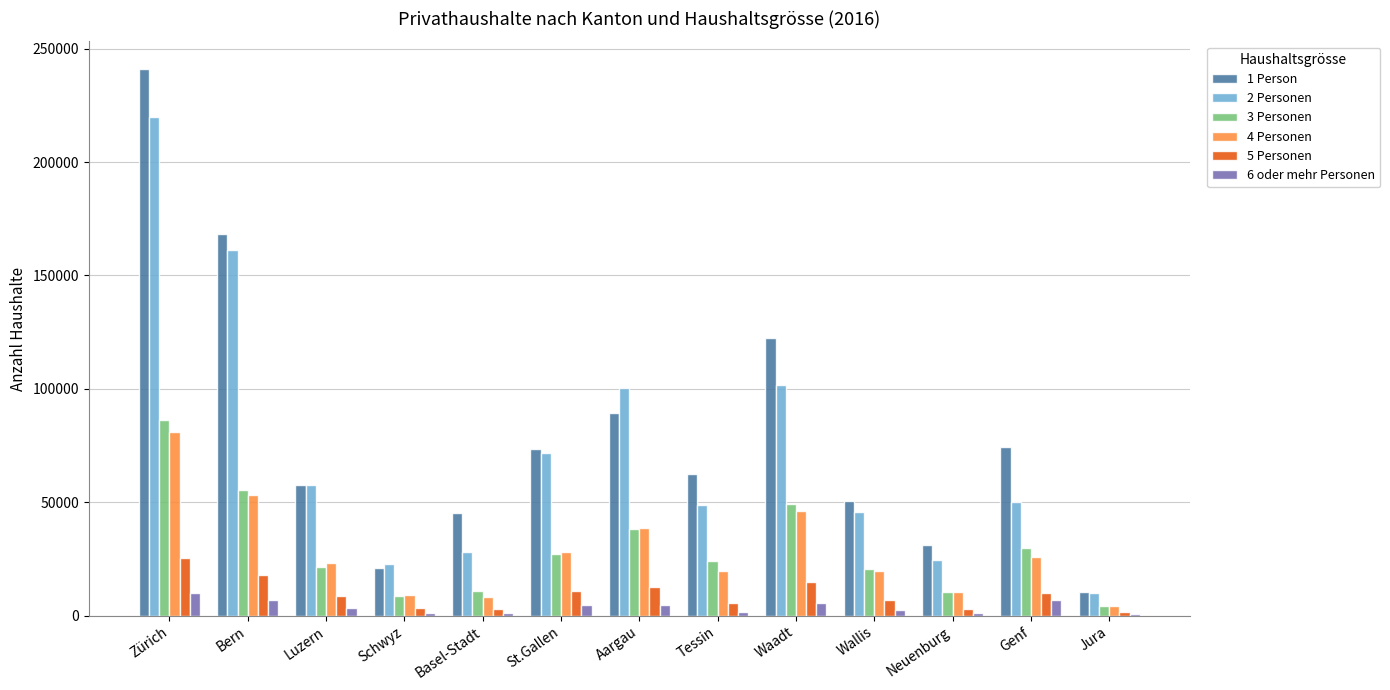

What is the sum of the 1 Person values at St.Gallen and Genf?

148095